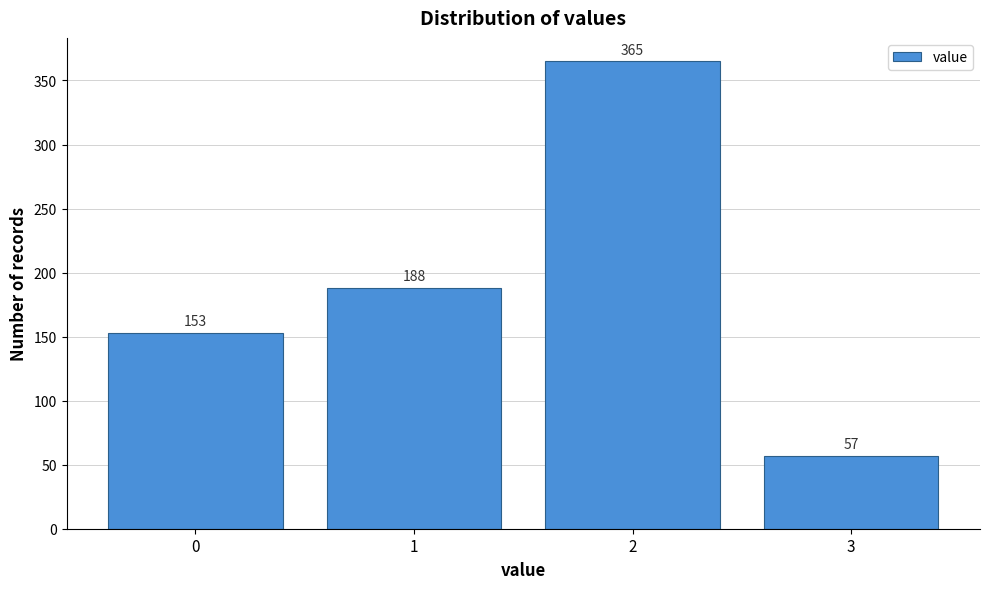

Reading left to right, transcribe all the data shown in this chart.

0=153	1=188	2=365	3=57